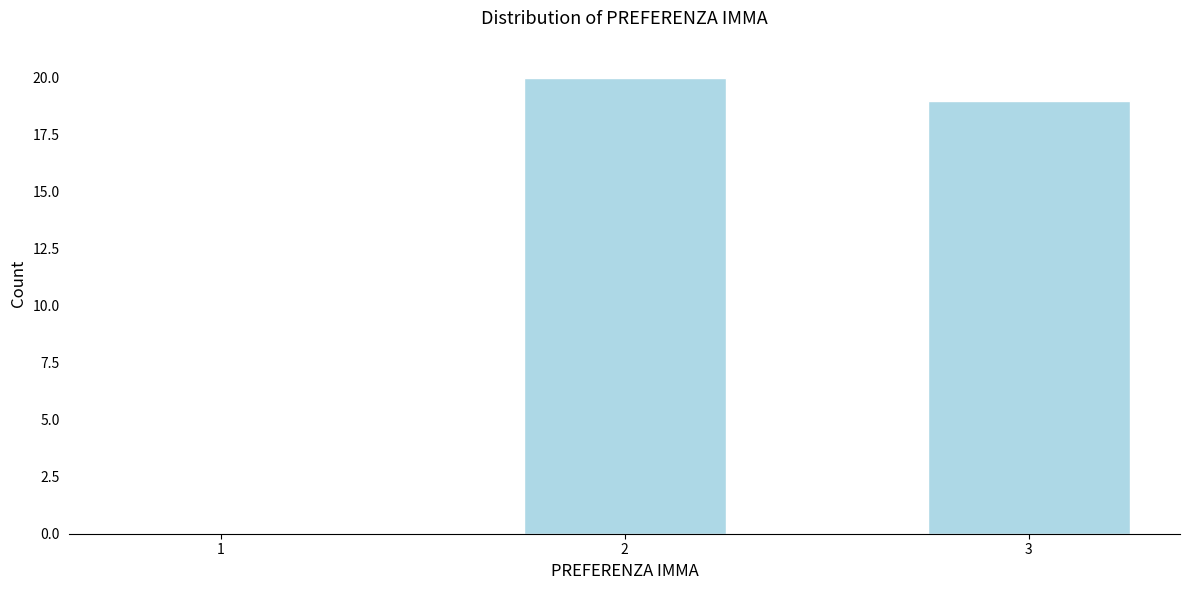

Reading left to right, list all the values displayed in this chart.

1=0	2=20	3=19